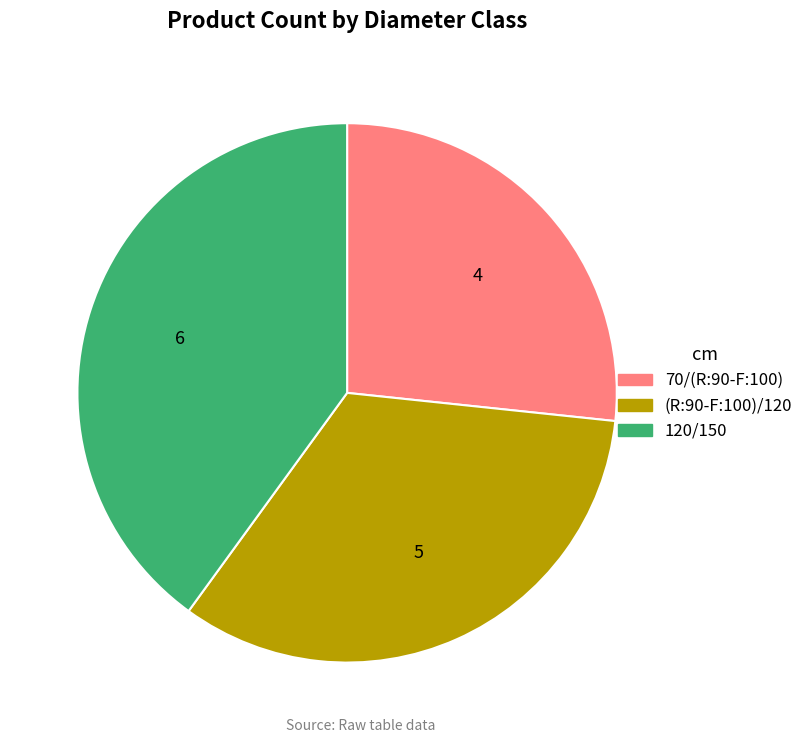

Which slice is the largest?

120/150